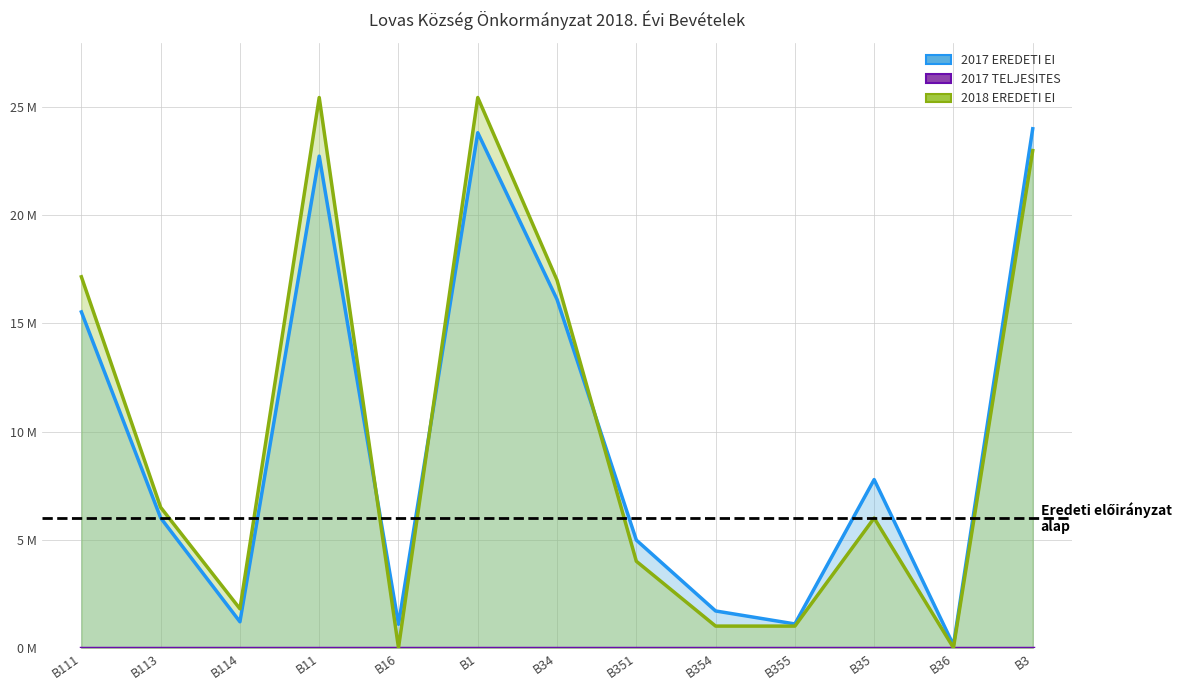

List the labels in order of 2017 TELJESITES value, largest first.

B111, B113, B114, B11, B16, B1, B34, B351, B354, B355, B35, B36, B3